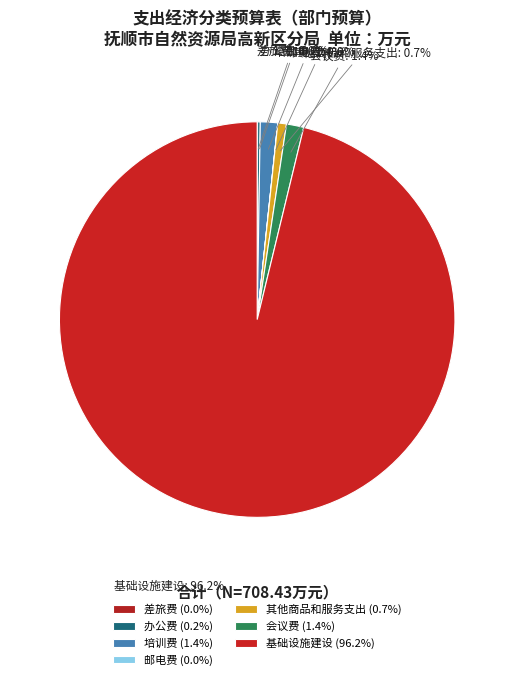

How much of the chart is everything except 其他商品和服务支出?

99.3%